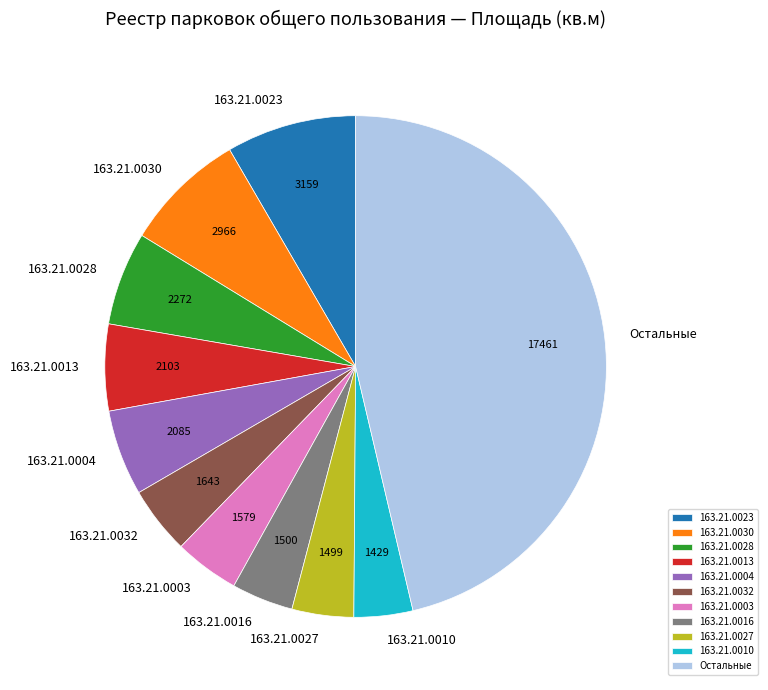

Which slice is the largest?

Остальные